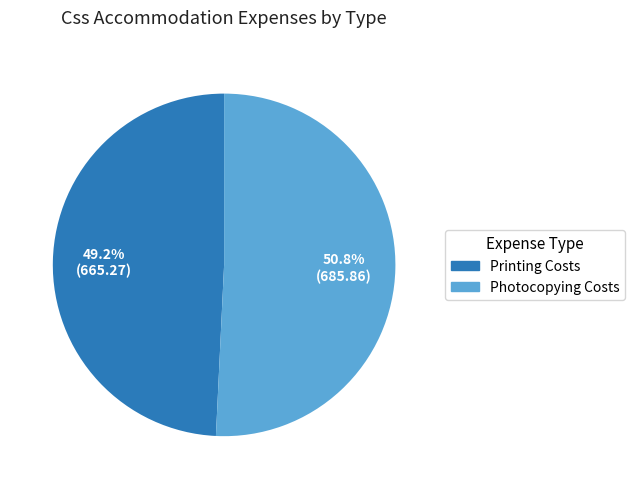

Do Photocopying Costs and Printing Costs together represent more than half of the pie?

Yes